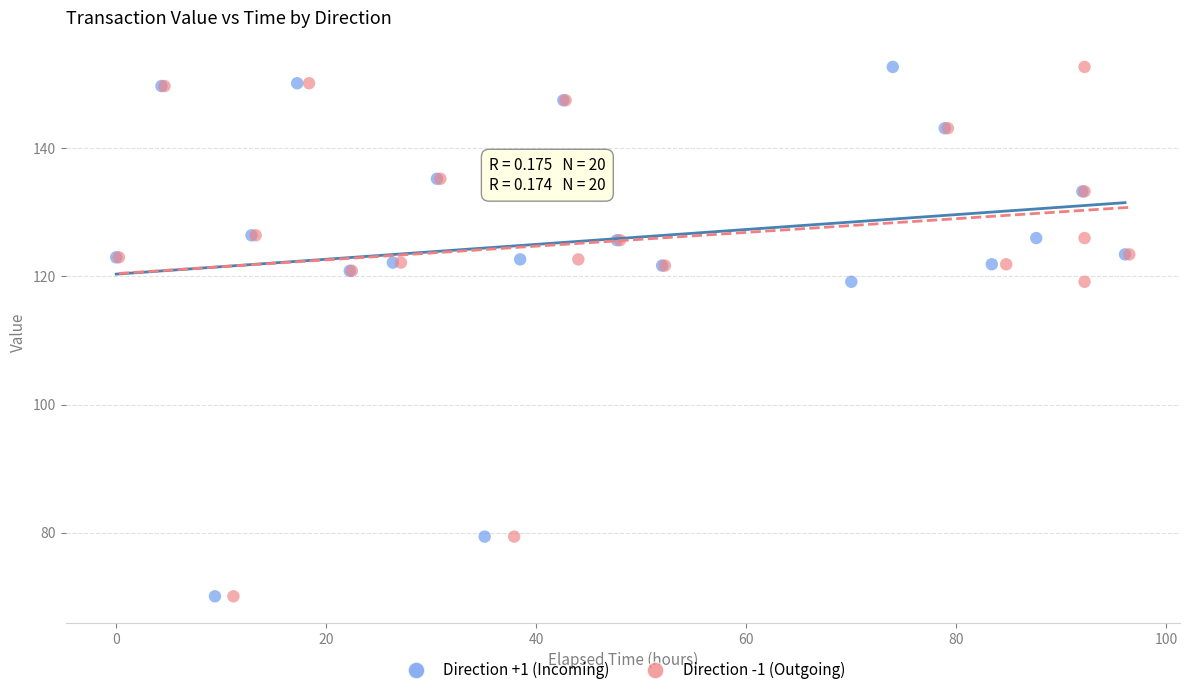

What are all the series names shown in the legend?

Direction +1 (Incoming), Direction -1 (Outgoing)